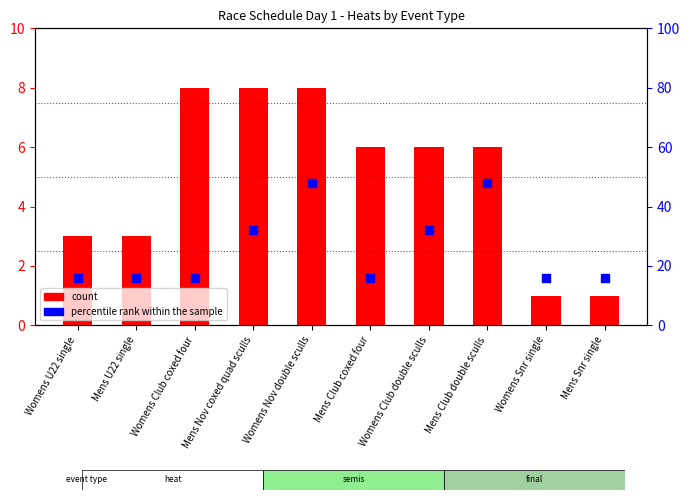

Which series contains the lowest Y value?

count